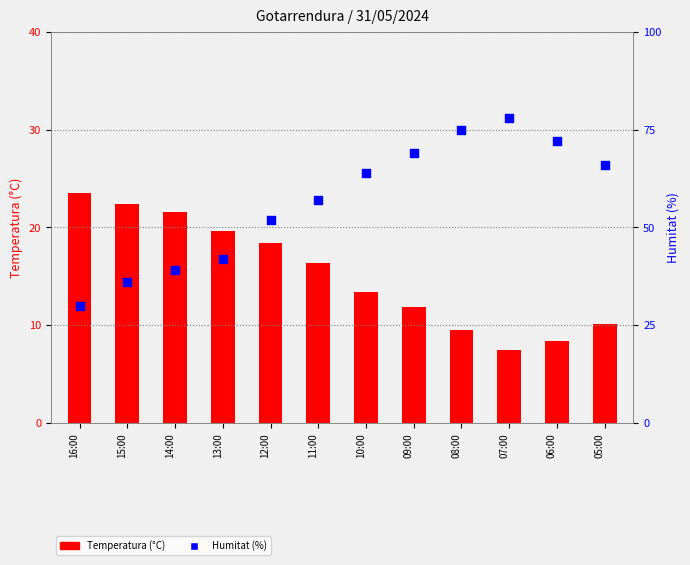

At how many categories does at least one series exceed 9?

12